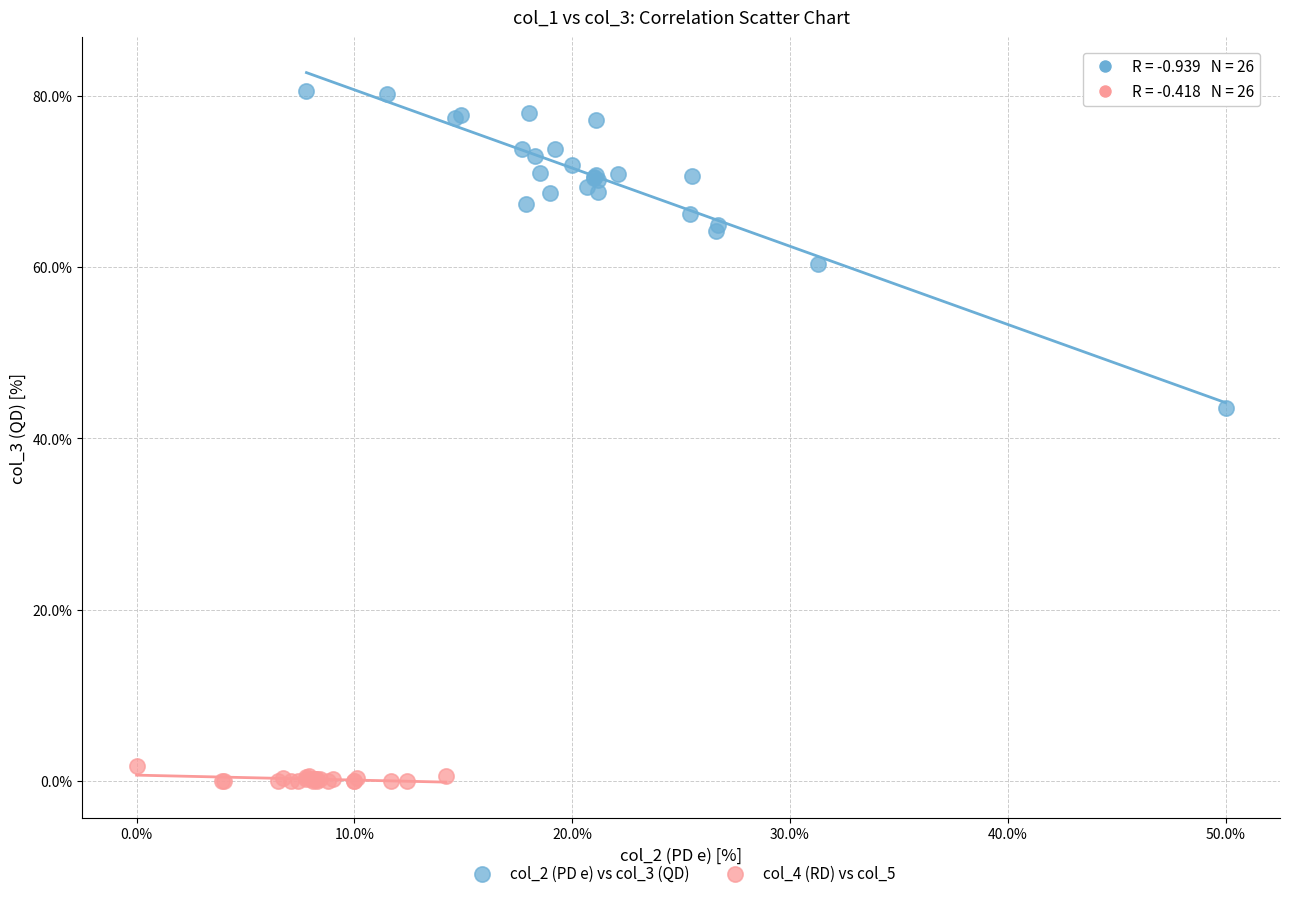

Which series reaches the maximum Y coordinate?

col_2 (PD e) vs col_3 (QD)